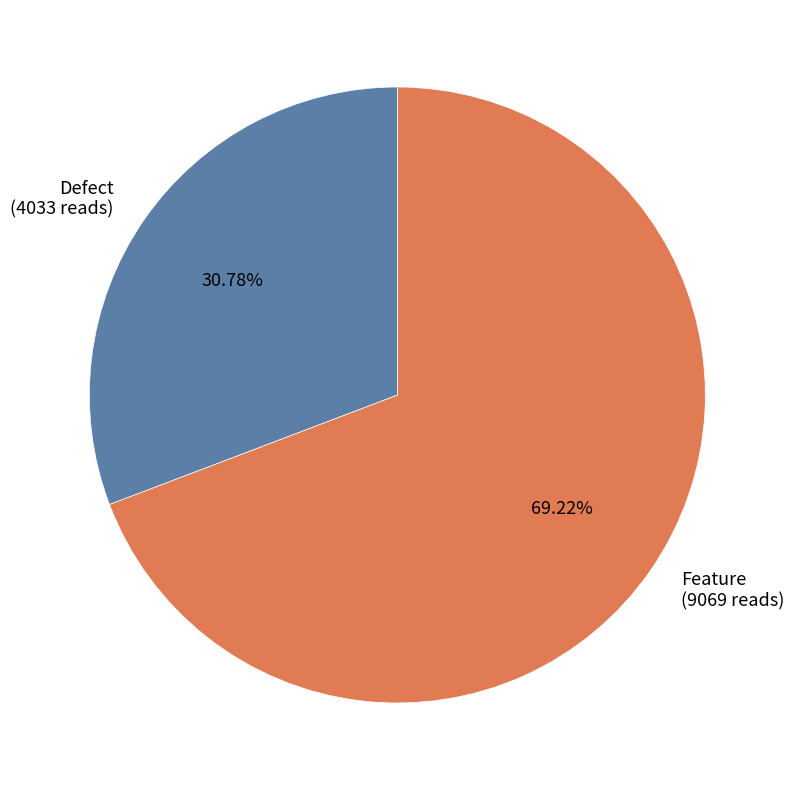

To the nearest percent, what portion does Feature represent?

69%